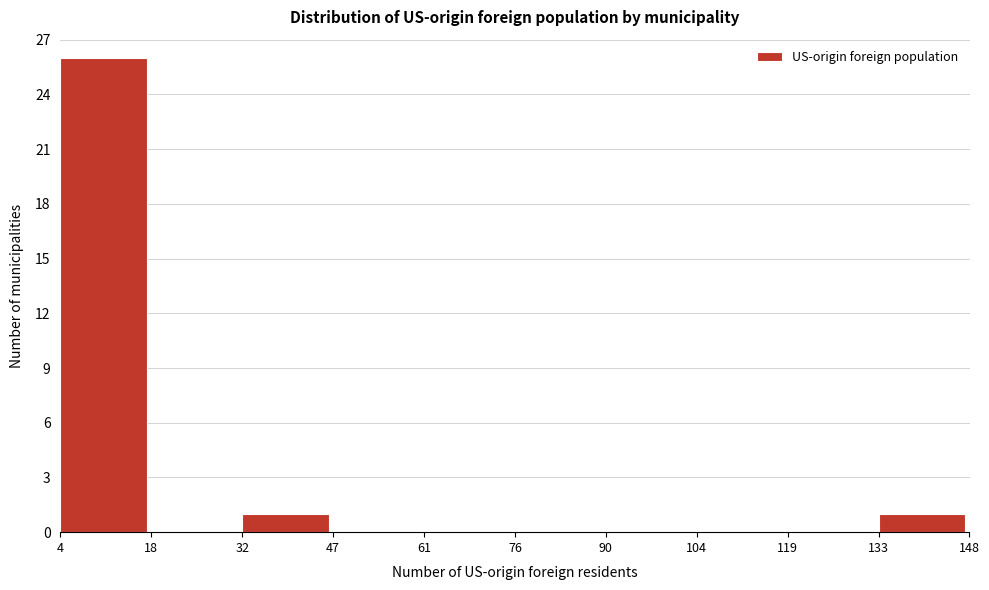

Reading left to right, transcribe this chart: for each bar, give the range it covers on the x-axis and its height. The values are not printed on the chart, so give them approximately, as read against the axis.

4 to 18: 26
18 to 32: 0
32 to 47: 1
47 to 61: 0
61 to 76: 0
76 to 90: 0
90 to 104: 0
104 to 119: 0
119 to 133: 0
133 to 148: 1